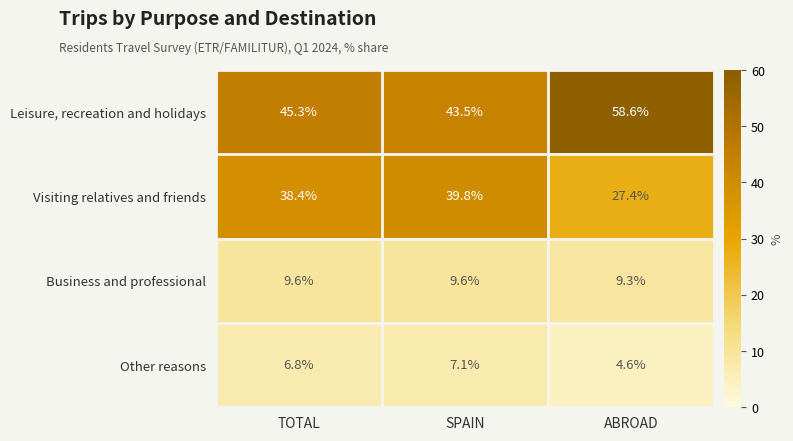

The value of Leisure, recreation and holidays at SPAIN is 43.5. True or false?

True